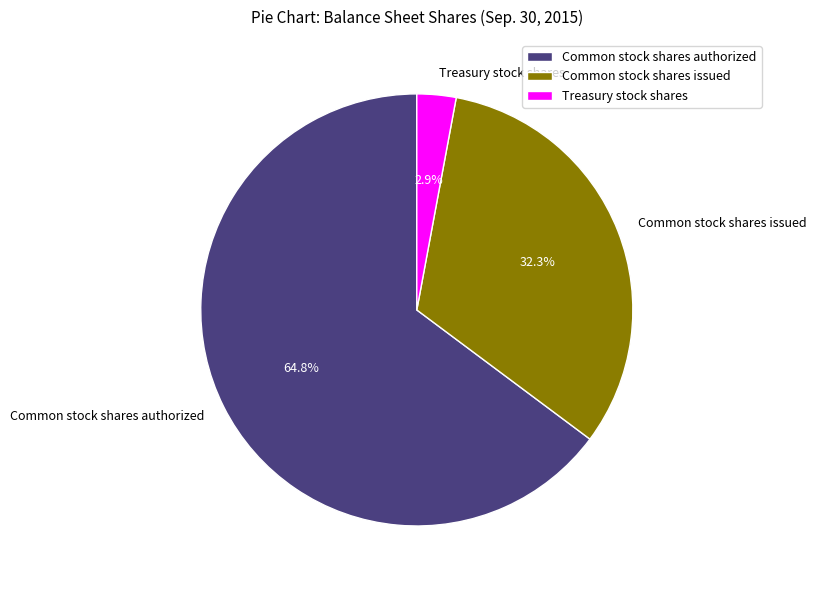

Does any single category account for the majority?

Yes